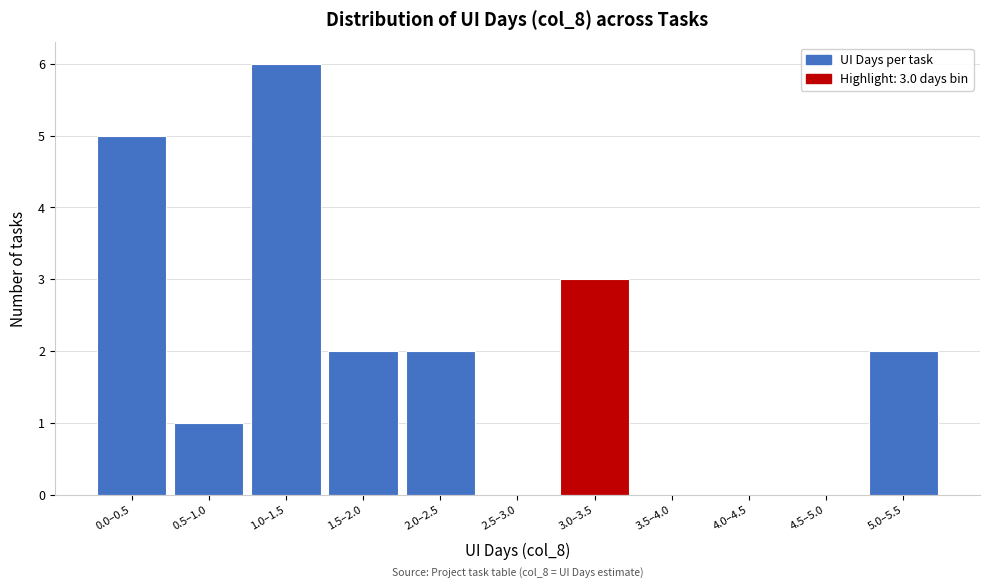

Reading right to left, list all the values displayed in this chart.

5.0–5.5=2	4.5–5.0=0	4.0–4.5=0	3.5–4.0=0	3.0–3.5=3	2.5–3.0=0	2.0–2.5=2	1.5–2.0=2	1.0–1.5=6	0.5–1.0=1	0.0–0.5=5